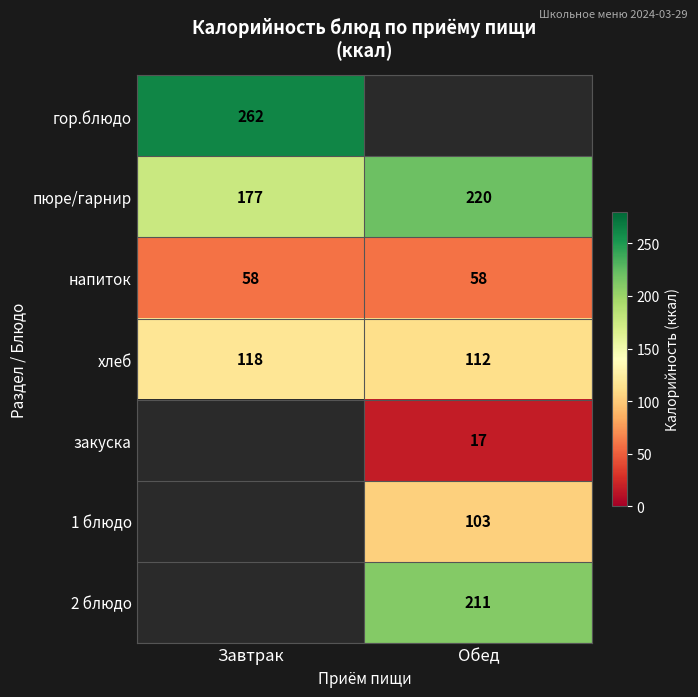

What is the spread (max minus min) of values at Завтрак?

204.0